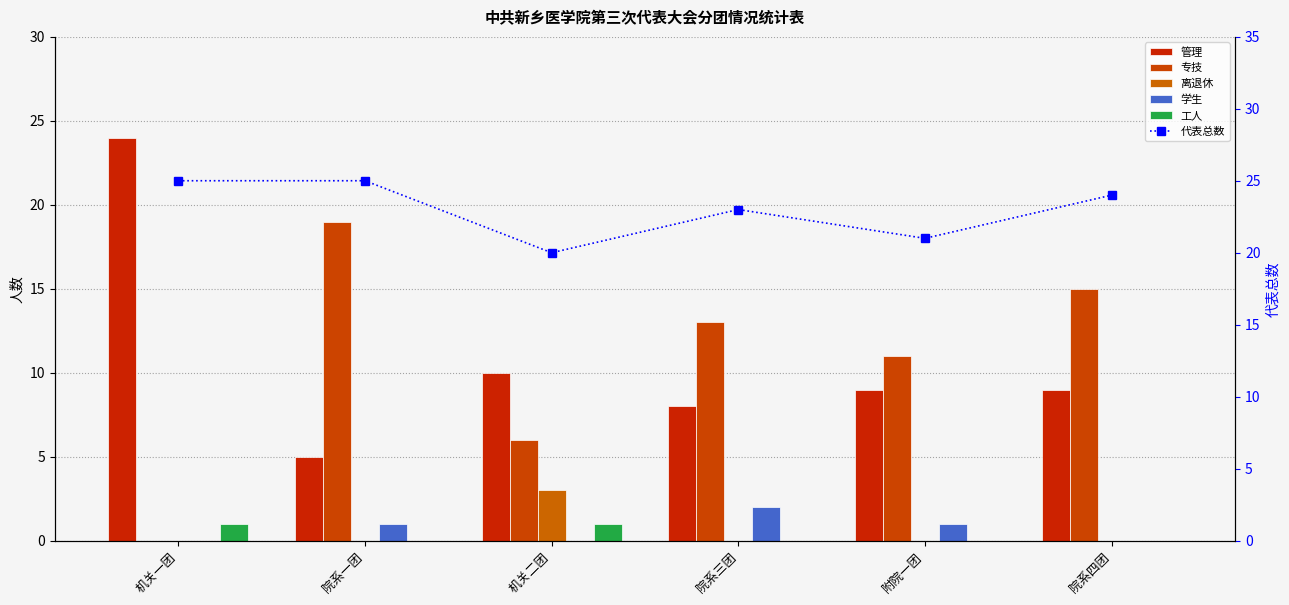

What is the difference between the 代表总数 values at 院系四团 and 机关一团?

1